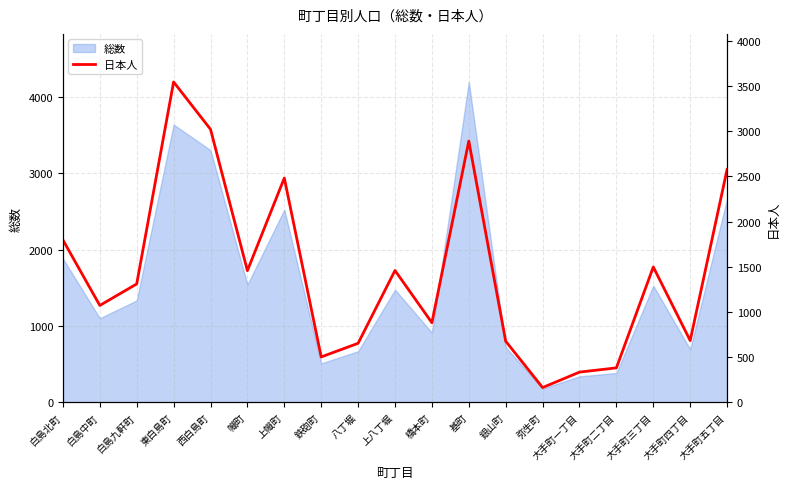

The value of 総数 at 東白島町 is 2075. True or false?

False